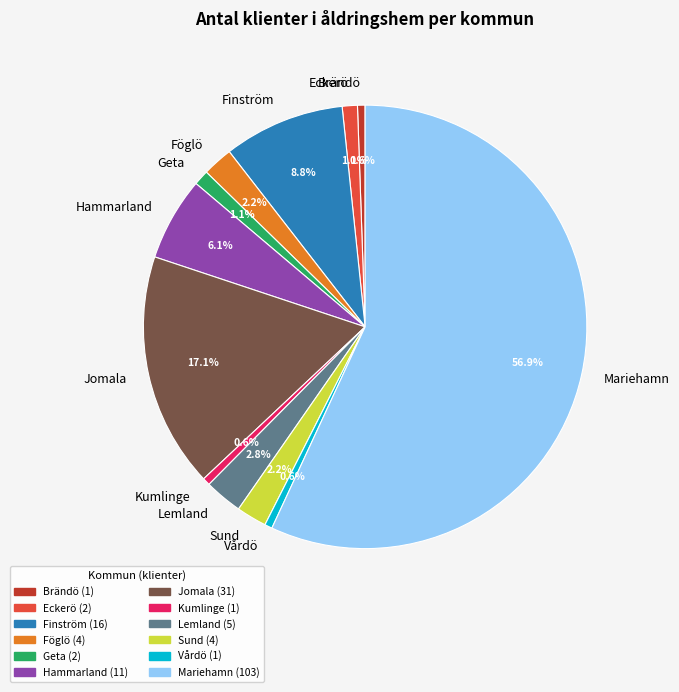

To the nearest percent, what is the difference between the Föglö and Lemland slice percentages?

1%